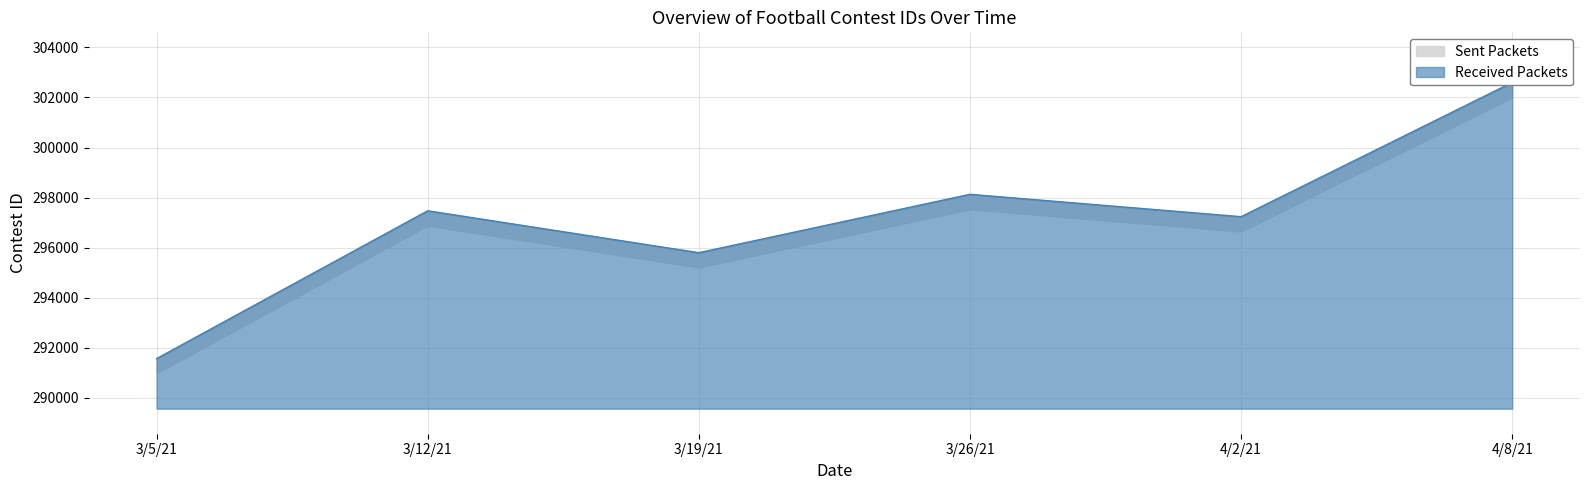

What is the change in value from 3/19/21 to 3/26/21?

+2331